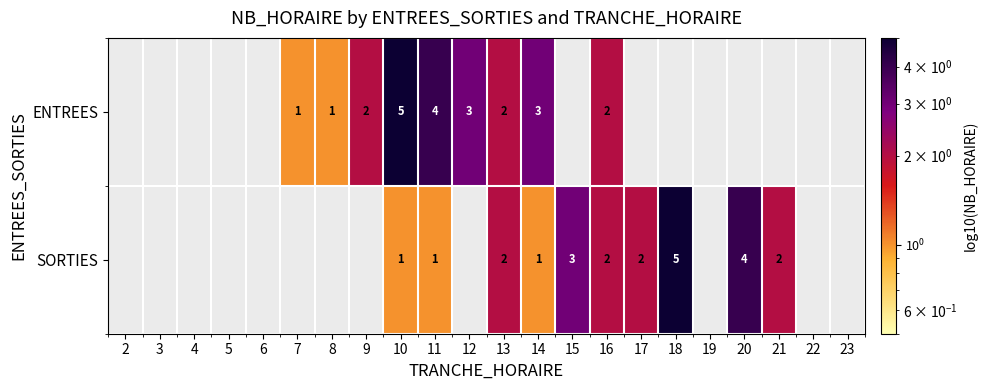

The ENTREES series shows 2 at 9. True or false?

True